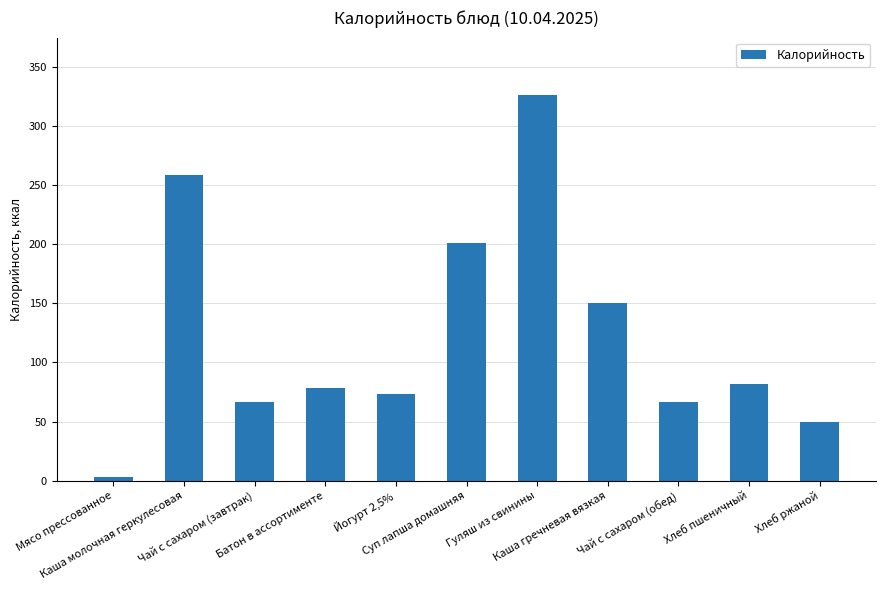

What is the sum of all values?

1355.4